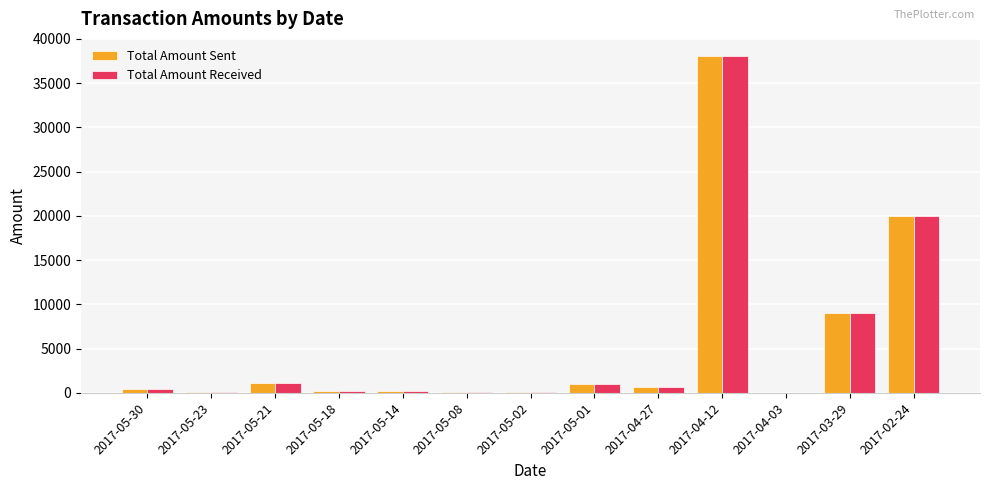

Which category has the highest value in the Total Amount Sent series?

2017-04-12